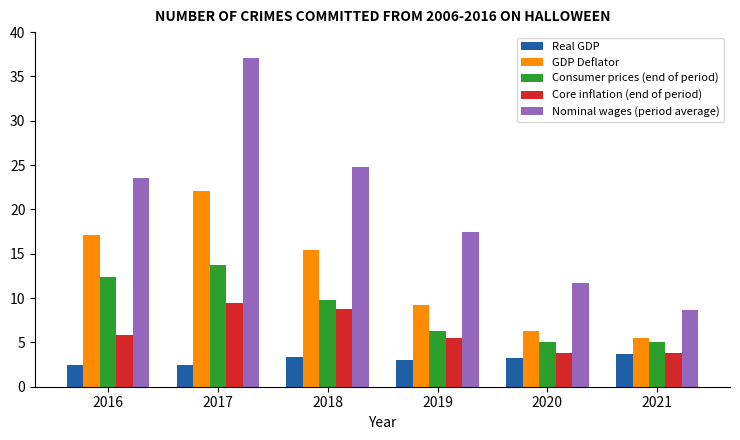

True or false: Real GDP has a value of 2.1 at 2021.

False